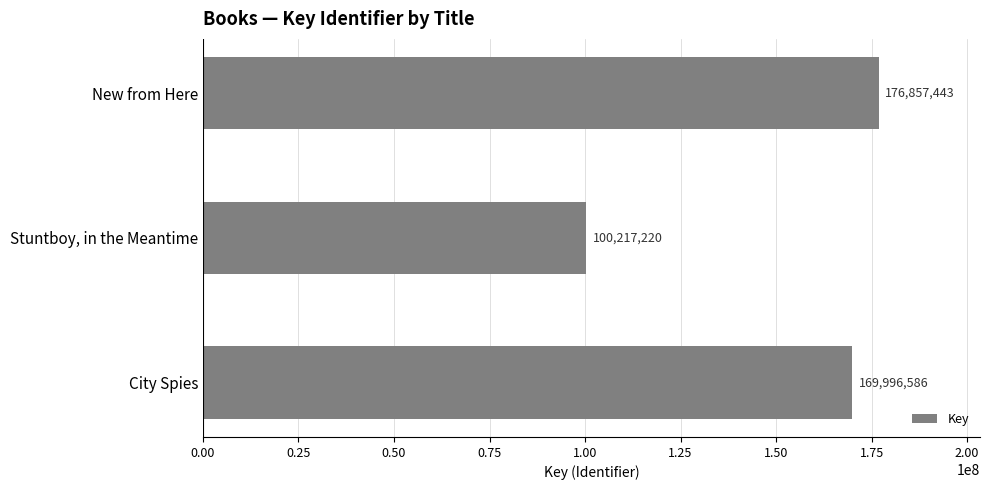

Are the bars horizontal?

Yes